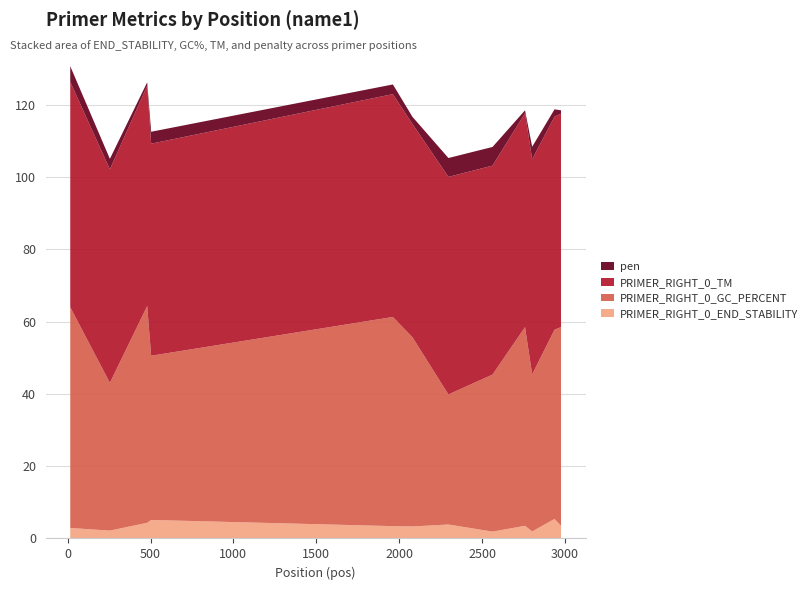

Reading right to left, transcribe all the data shown in this chart.

PRIMER_RIGHT_0_END_STABILITY: 2976=3.5	2937=5.4	2802=1.9	2759=3.5	2563=1.9	2297=3.9	2080=3.3	1962=3.4	504=5.1	480=4.3	255=2.2	16=2.9
PRIMER_RIGHT_0_GC_PERCENT: 2976=55.0	2937=52.4	2802=43.5	2759=55.0	2563=43.5	2297=36.0	2080=52.4	1962=57.9	504=45.5	480=60.0	255=40.9	16=61.1
PRIMER_RIGHT_0_TM: 2976=59.1	2937=59.0	2802=59.6	2759=59.2	2563=57.8	2297=60.2	2080=59.0	1962=61.7	504=58.7	480=61.0	255=59.1	16=62.4
pen: 2976=0.9	2937=2.0	2802=3.4	2759=0.8	2563=5.2	2297=5.2	2080=2.0	1962=2.7	504=3.3	480=1.0	255=2.9	16=4.3